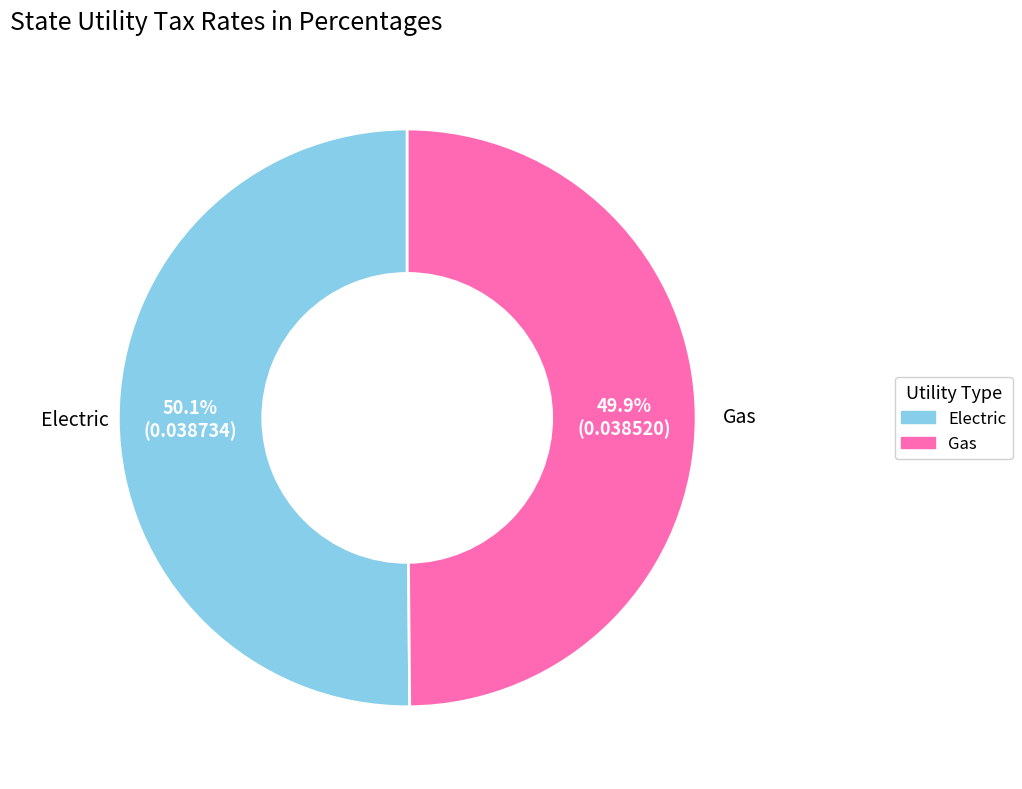

What percentage is NOT represented by Electric?

49.9%